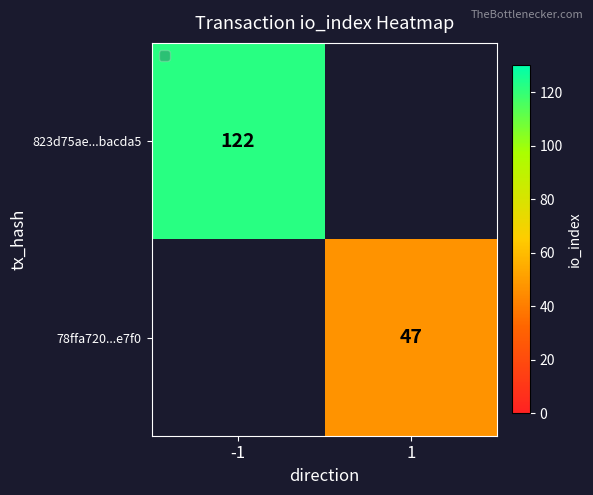

The value of 78ffa720...e7f0 at 1 is 30. True or false?

False